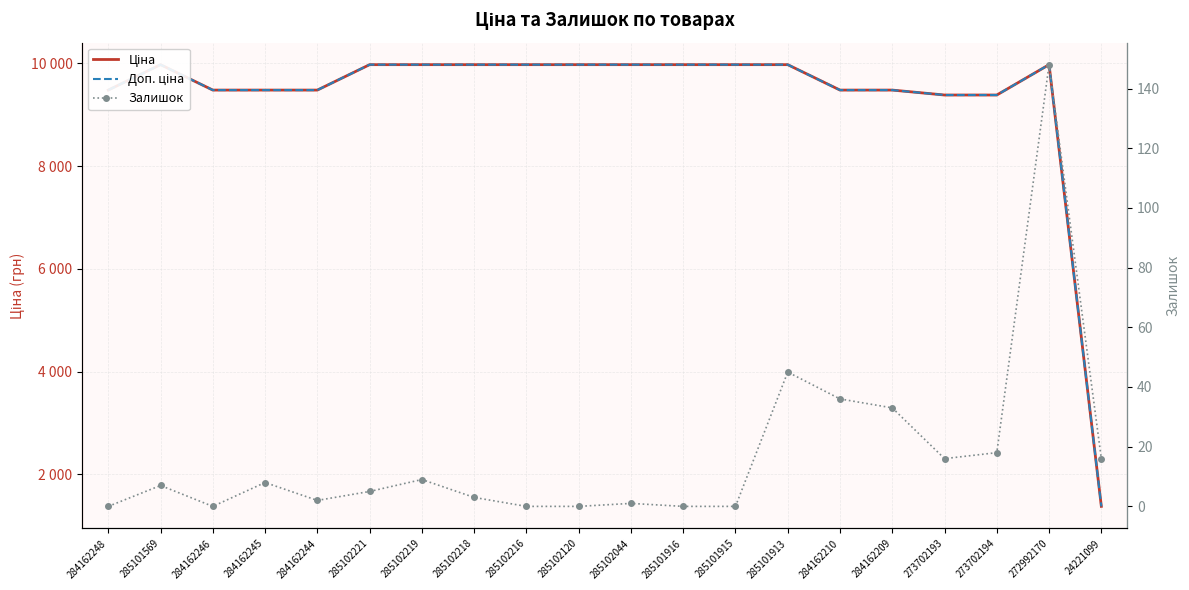

What are all the series names shown in the legend?

Ціна, Доп. ціна, Залишок